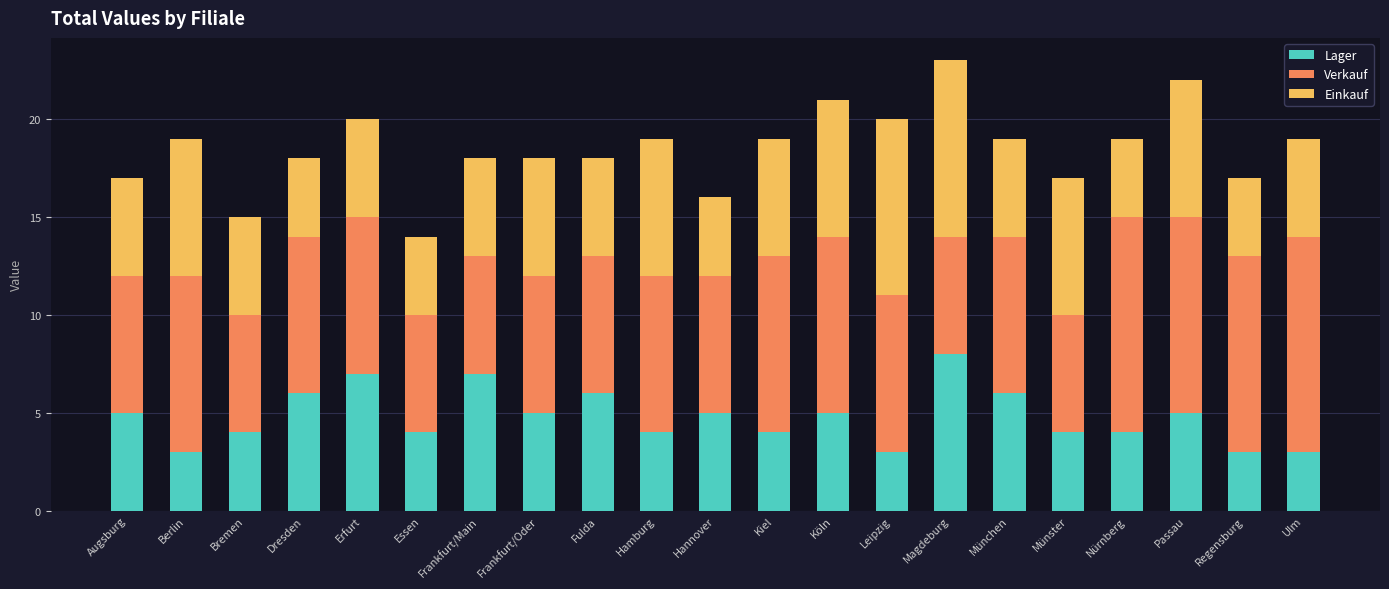

At which category is the sum across all series the highest?

Magdeburg